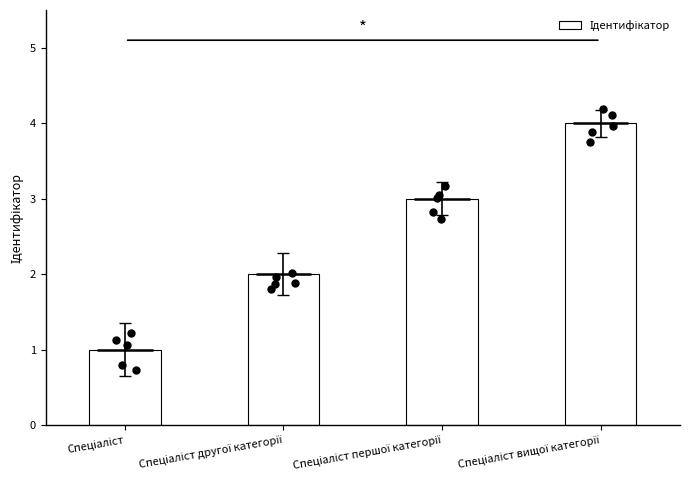

What is the ratio of the value at Спеціаліст to the value at Спеціаліст другої категорії?

0.5